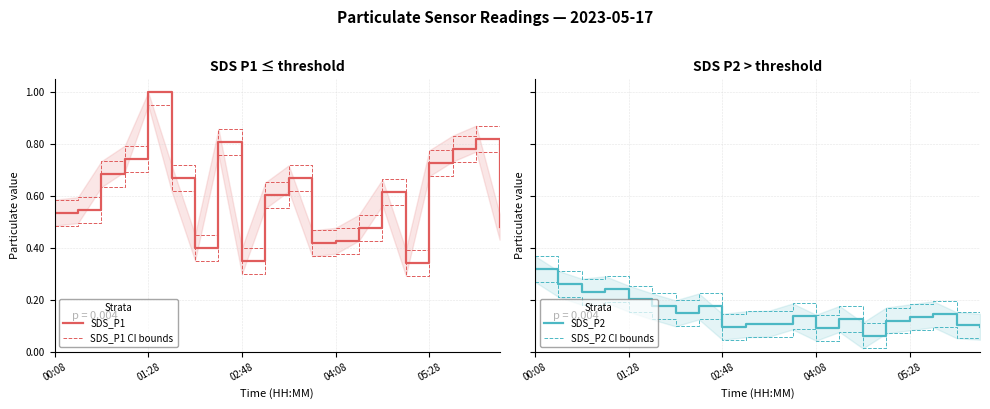

The SDS_P2 upper series shows 0.1 at 19. True or false?

True